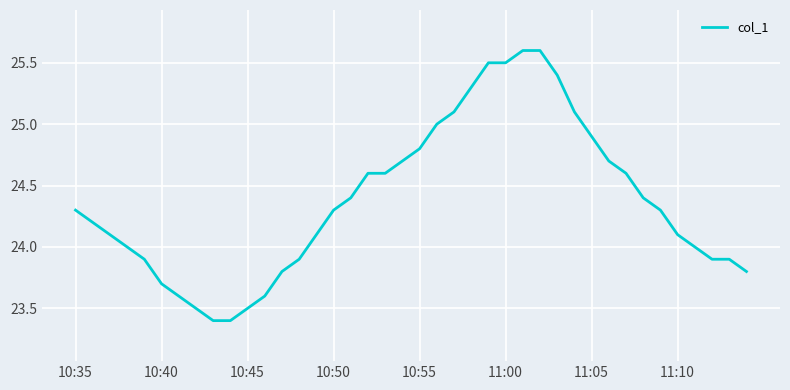

How many lines are shown in the chart?

1